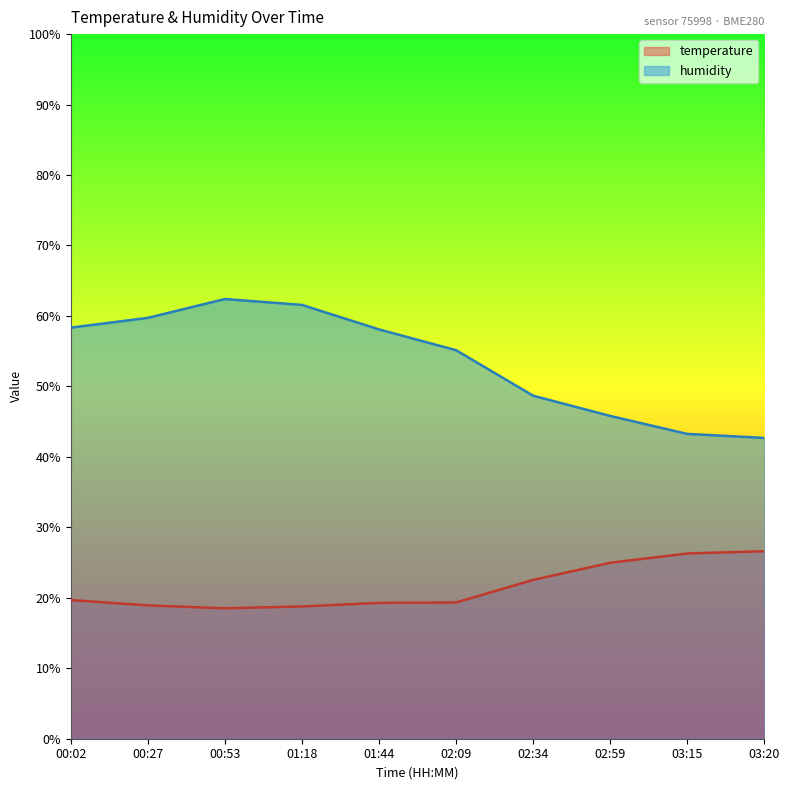

What is the minimum value for temperature?

18.5